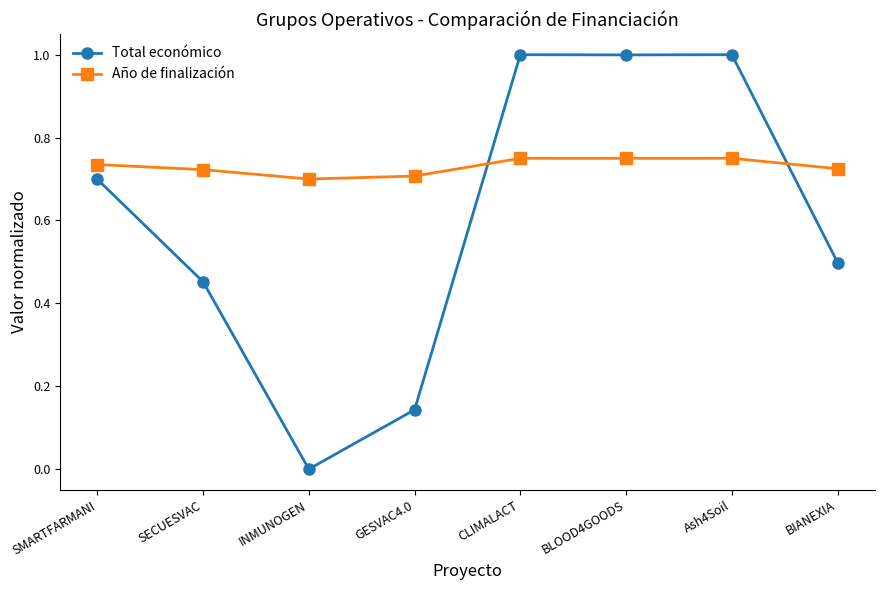

At how many categories does at least one series exceed 0?

8